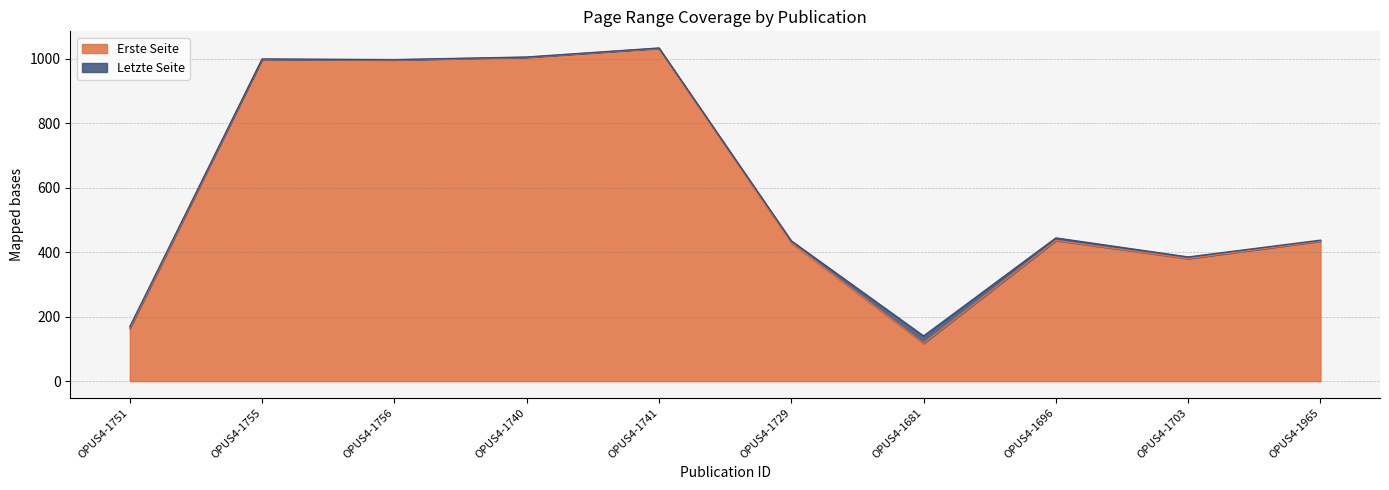

Which series has the widest spread of values?

Erste Seite